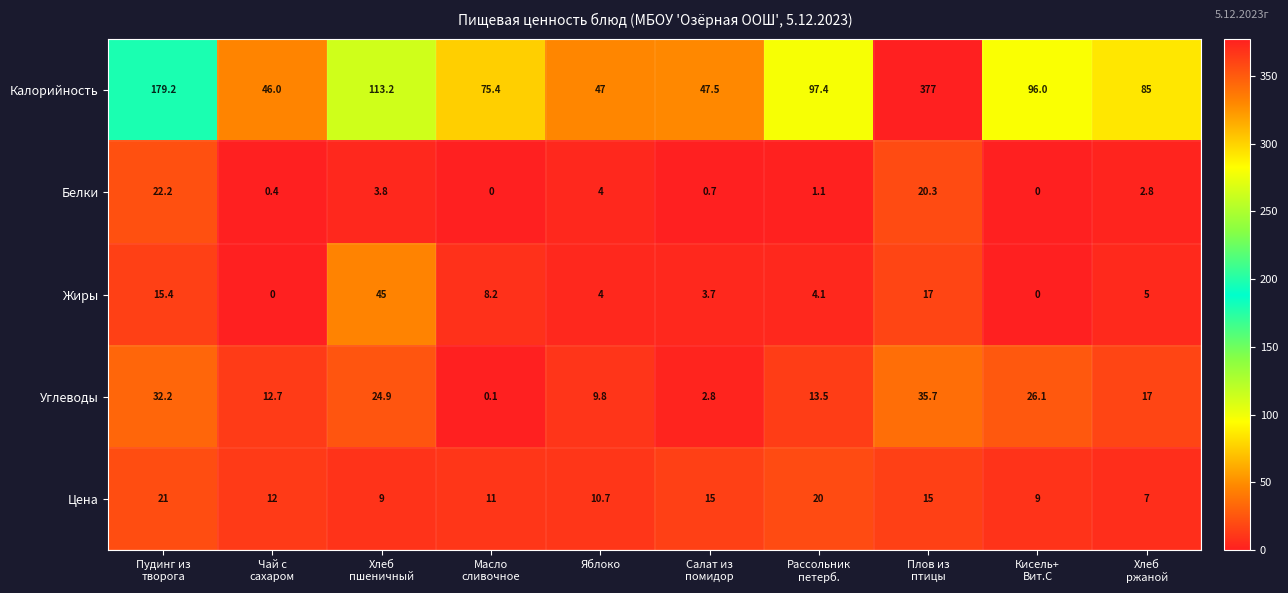

What is the maximum value shown in the chart?

377.0